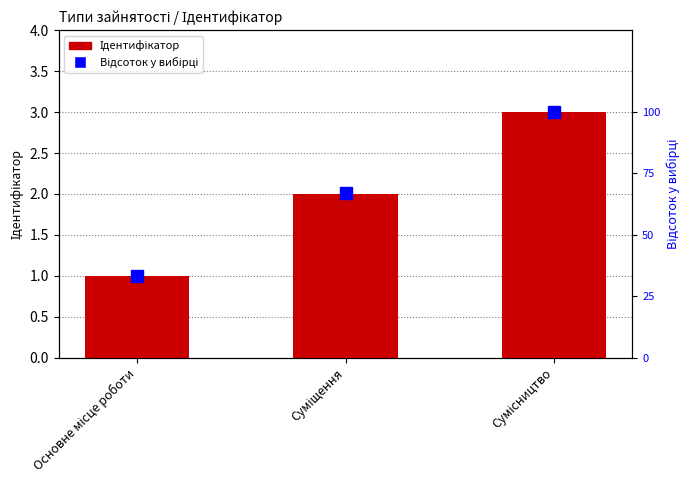

Reading right to left, extract all data points from this chart.

Ідентифікатор: 3	2	1
Відсоток у вибірці: 100	67	33